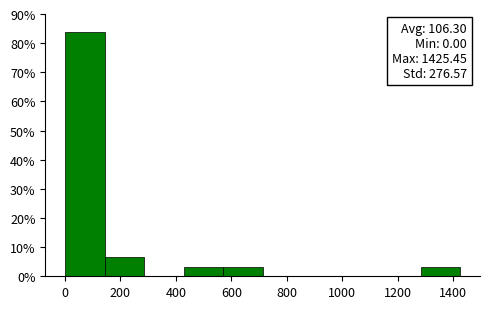

Which range on the x-axis has the tallest bar?

0 to 140